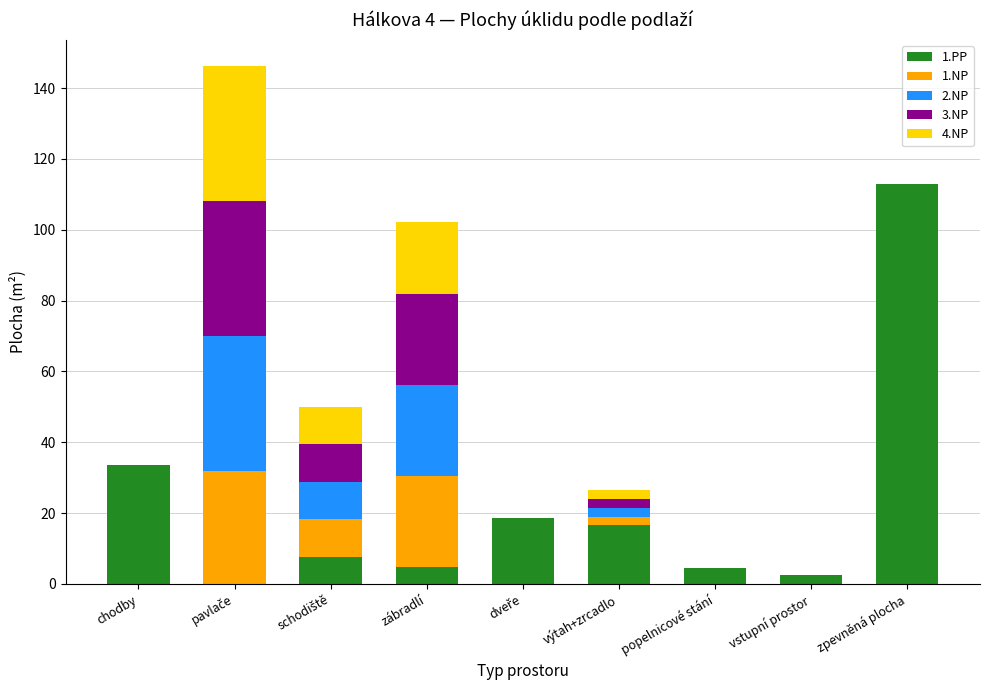

Count the number of data series in this chart.

5